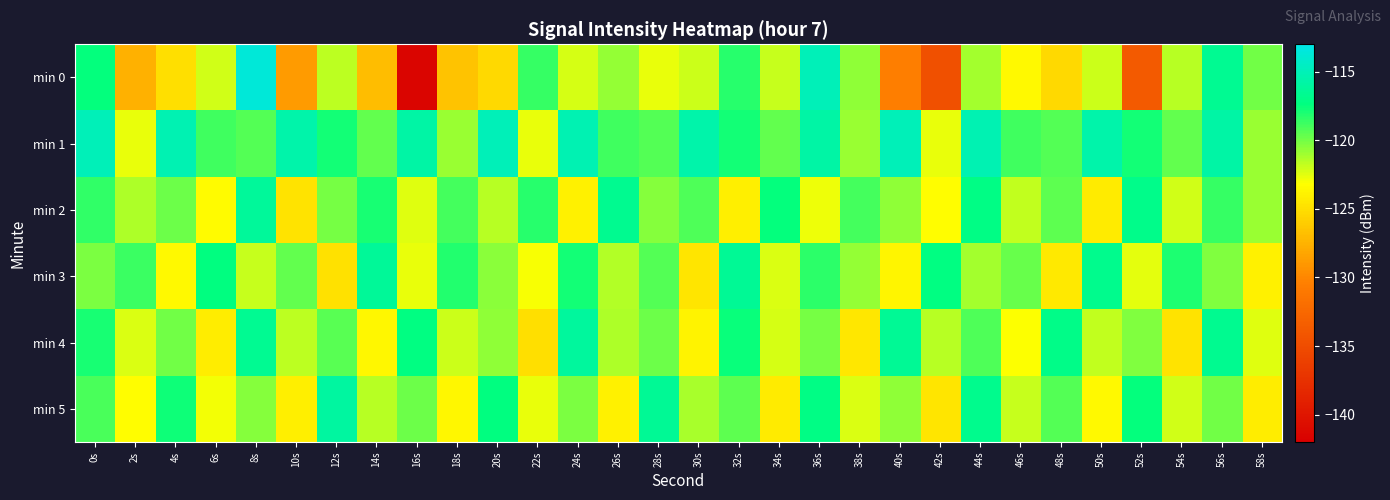

Between 4s and 30s, which series saw the biggest shift?

min 4